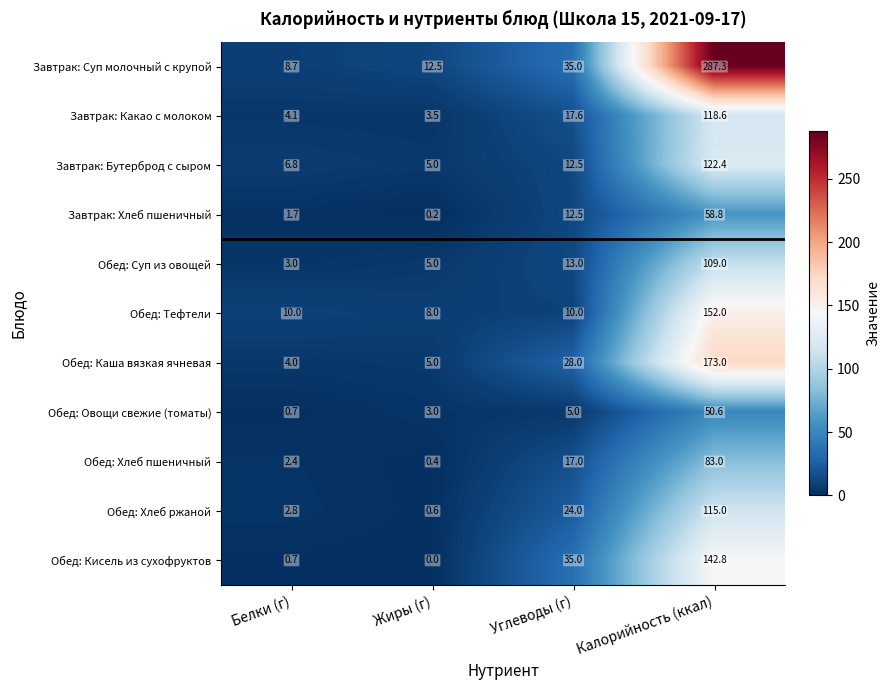

Rank the series by their maximum value, from lowest to highest.

Обед: Овощи свежие (томаты), Завтрак: Хлеб пшеничный, Обед: Хлеб пшеничный, Обед: Суп из овощей, Обед: Хлеб ржаной, Завтрак: Какао с молоком, Завтрак: Бутерброд с сыром, Обед: Кисель из сухофруктов, Обед: Тефтели, Обед: Каша вязкая ячневая, Завтрак: Суп молочный с крупой